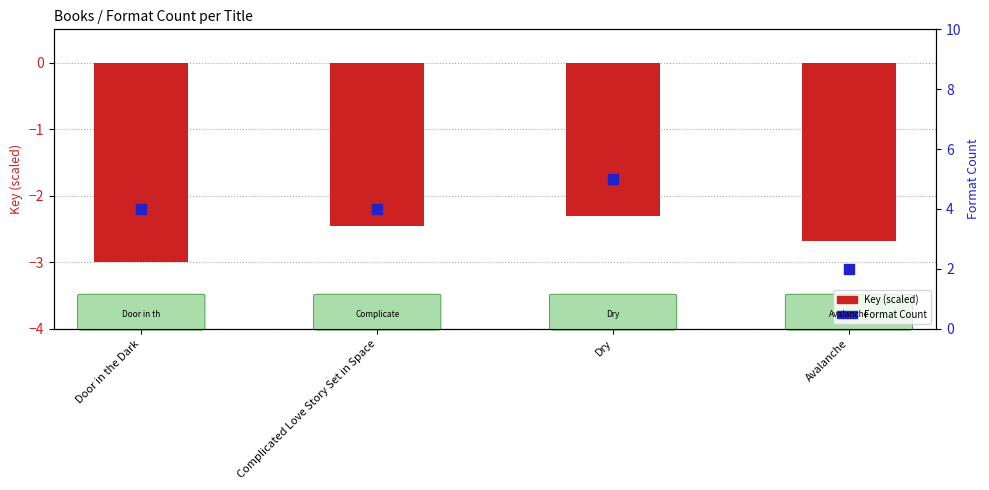

Which series reaches the maximum Y coordinate?

Format Count